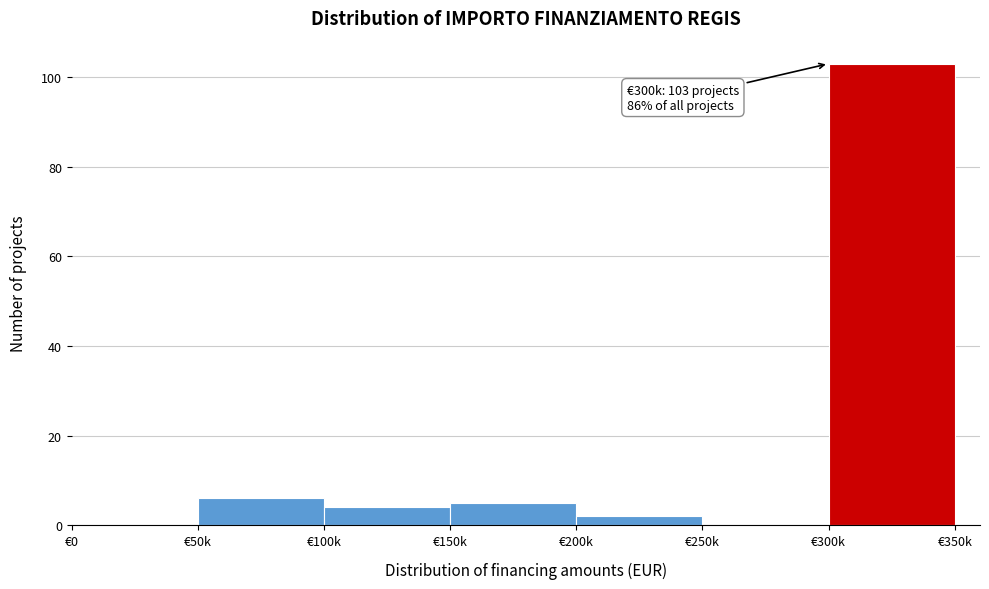

Reading left to right, list all the values displayed in this chart.

€0=0	€50k=6	€100k=4	€150k=5	€200k=2	€250k=0	€300k=103